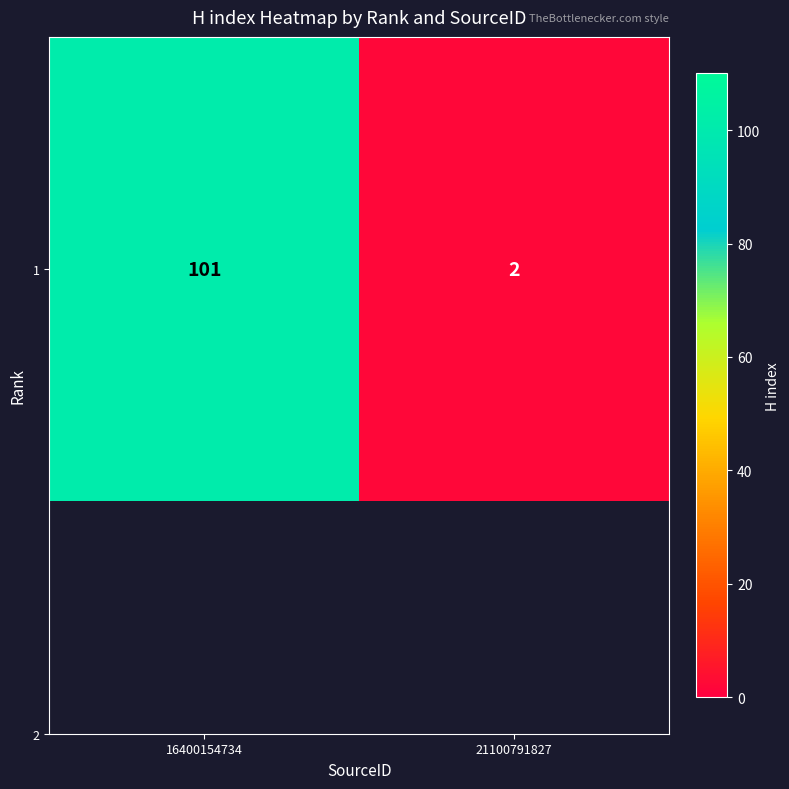

What is the average value?

52